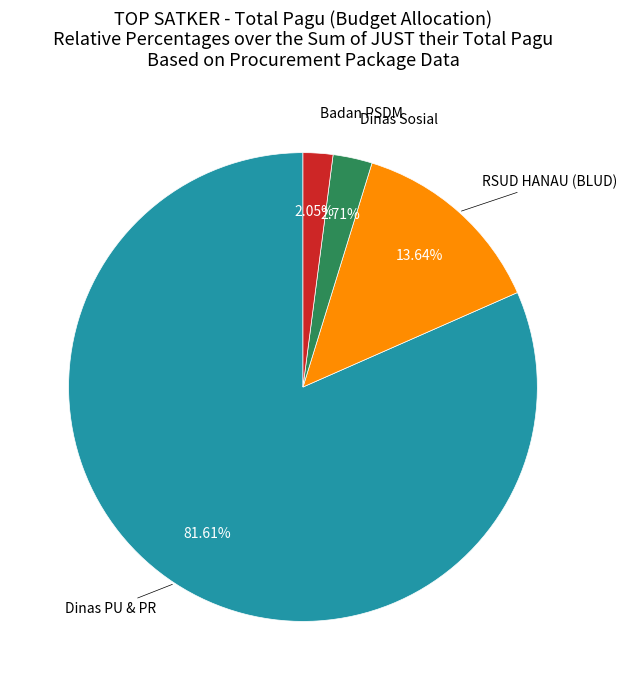

How many segments does this pie chart have?

4